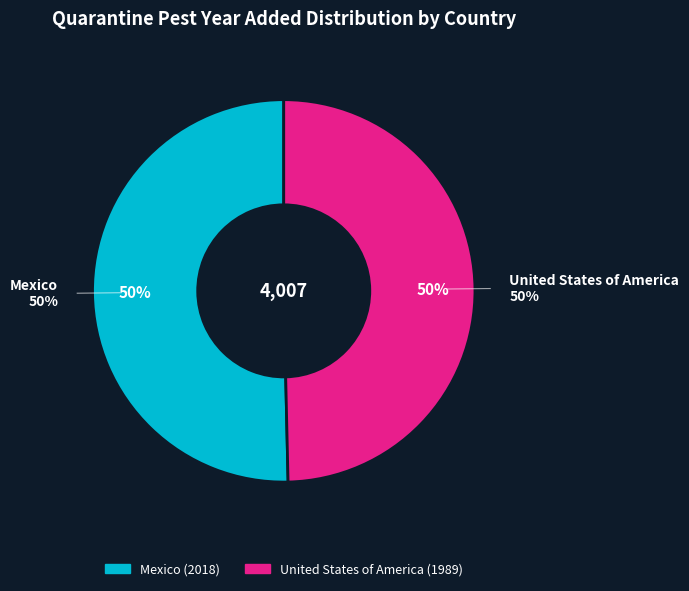

Which has a higher value, United States of America or Mexico?

Mexico